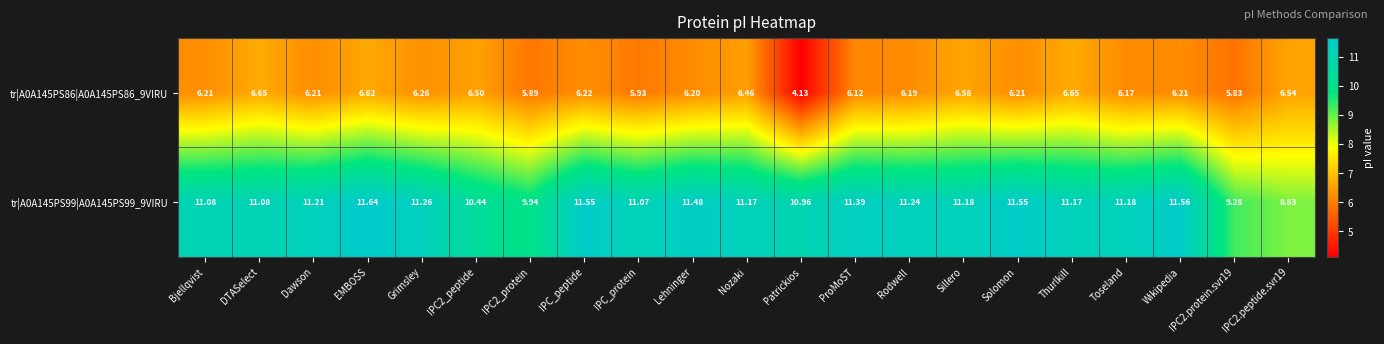

Where does the tr|A0A145PS86|A0A145PS86_9VIRU series first go above 6?

Bjellqvist